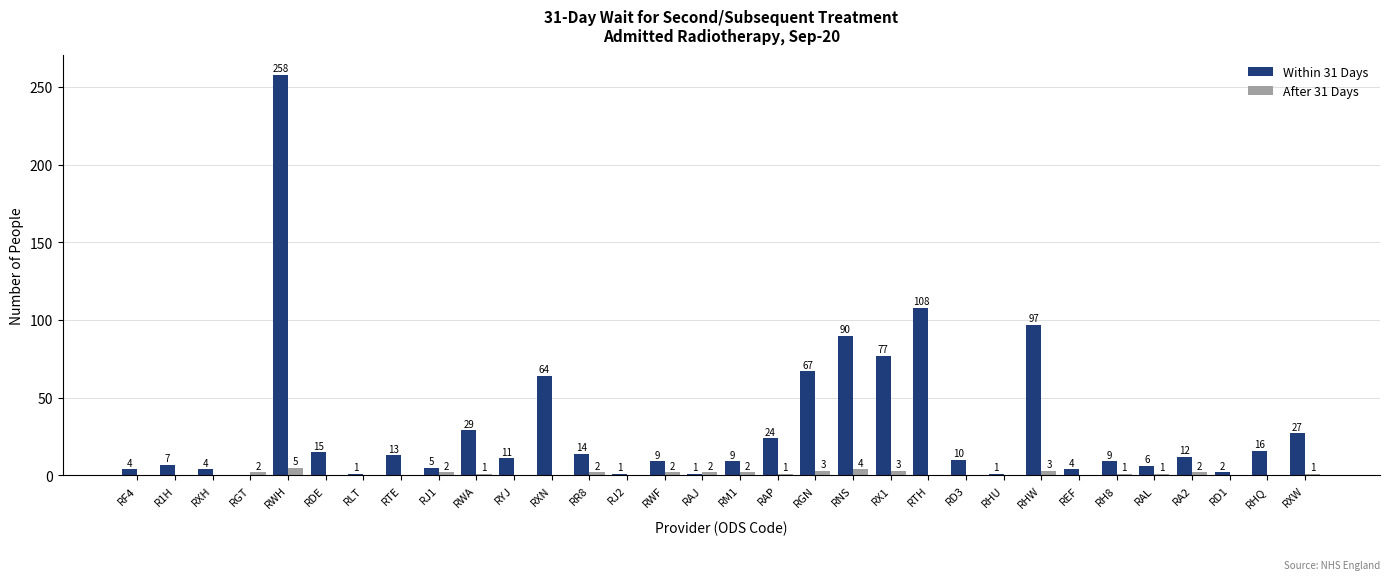

What is the greatest value displayed?

258